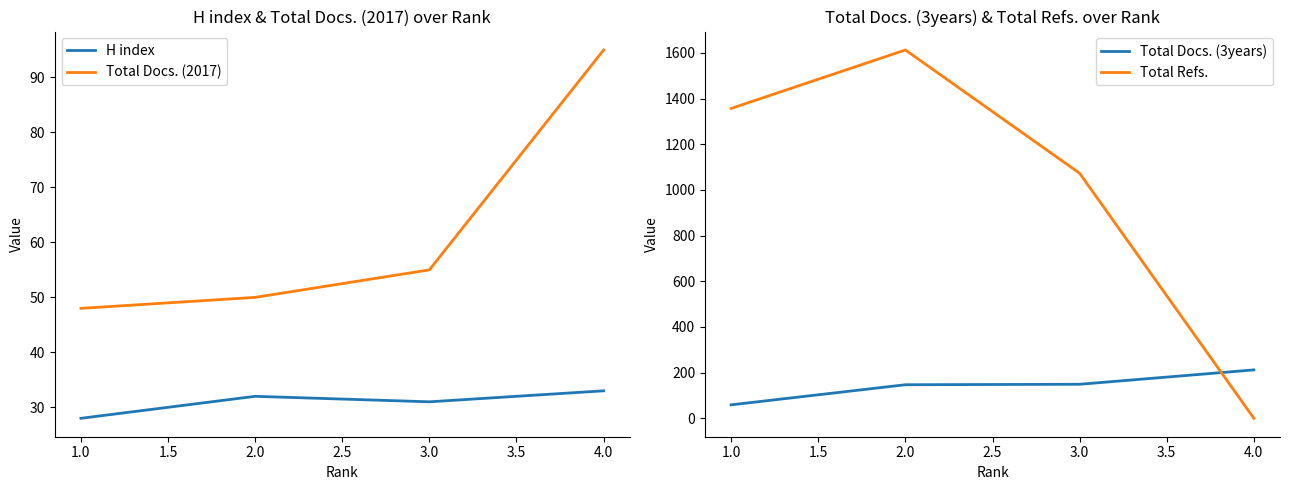

What is the sum of the Total Docs. (2017) values at 2.0 and 1.0?

98